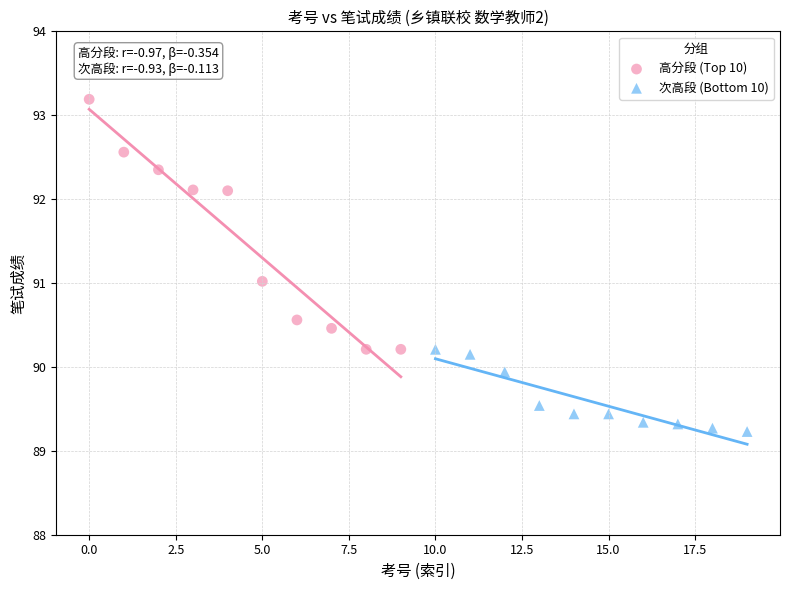

Which series has the largest Y range (max minus min)?

高分段 (Top 10)